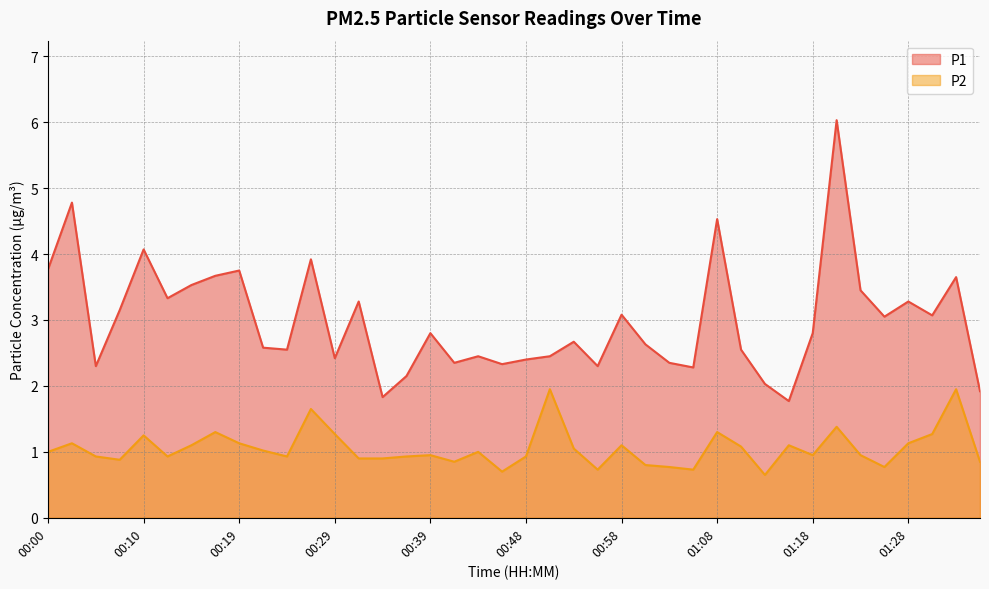

How many interior local peaks does the P1 series have?

13